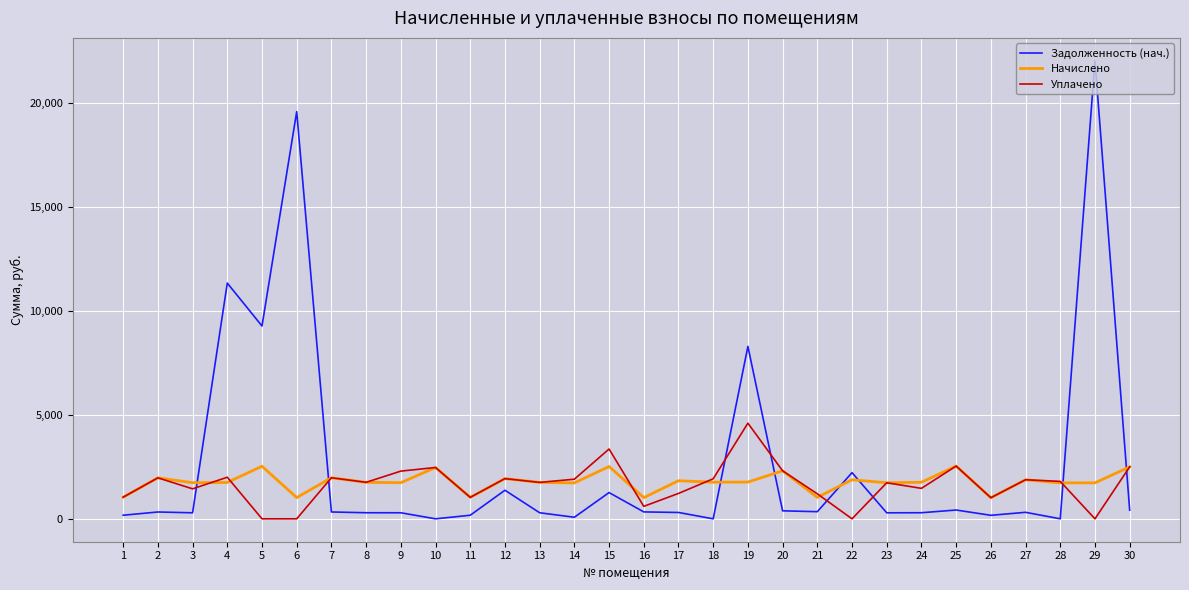

Where do Начислено and Задолженность (нач.) first cross each other?

3 and 4